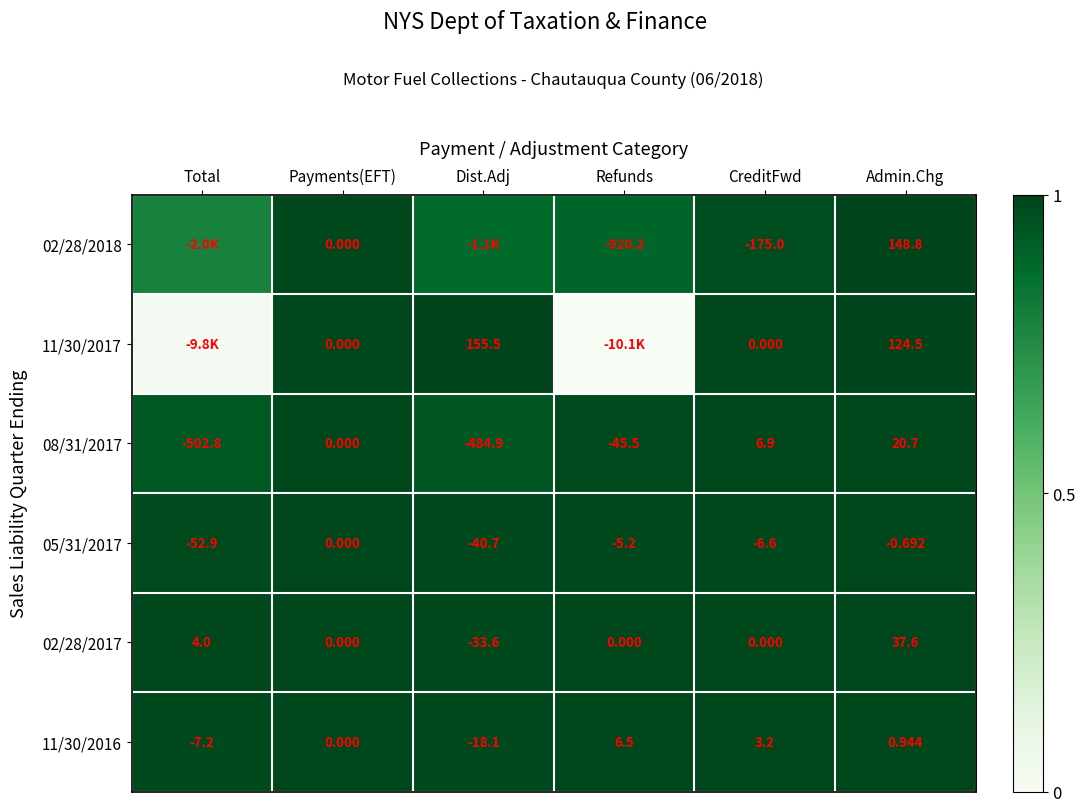

Where is 05/31/2017 nearest to the value -26?

Dist.Adj